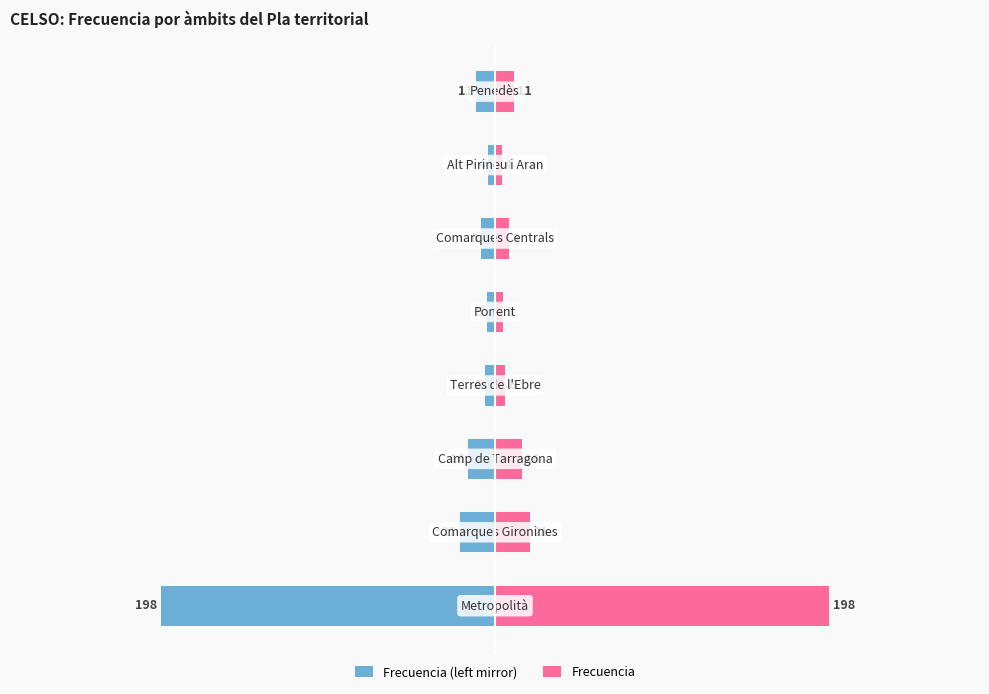

What is the sum of all Frecuencia (left mirror) values?

-269